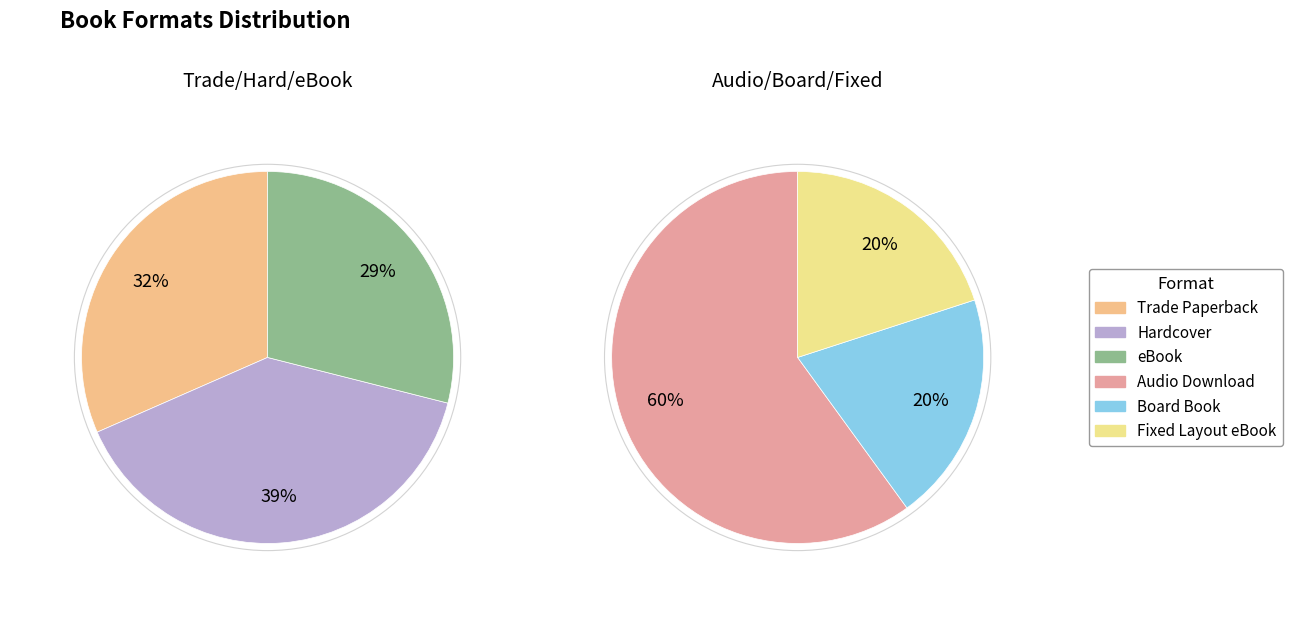

Do Fixed Layout eBook and Trade Paperback together represent more than half of the pie?

No